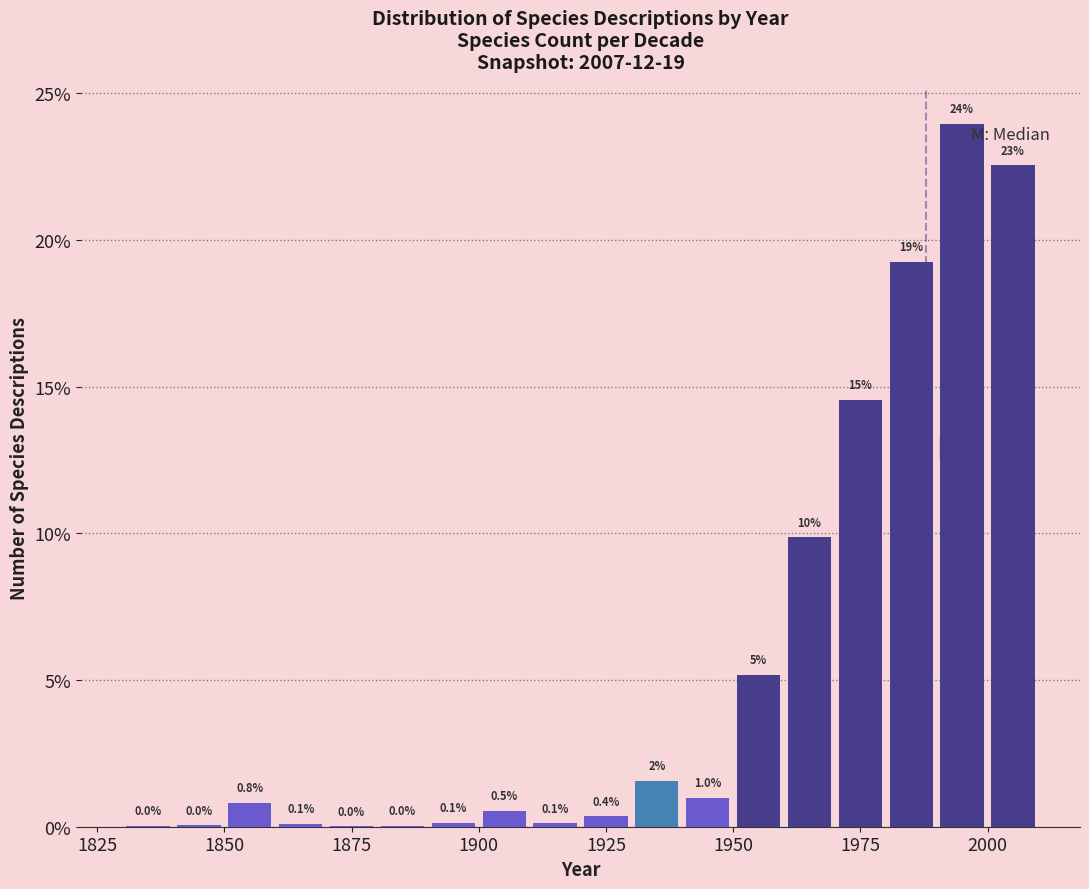

Around what value on the x-axis is the tallest bar? Give the approximate position of its centre, as read against the axis.

1995